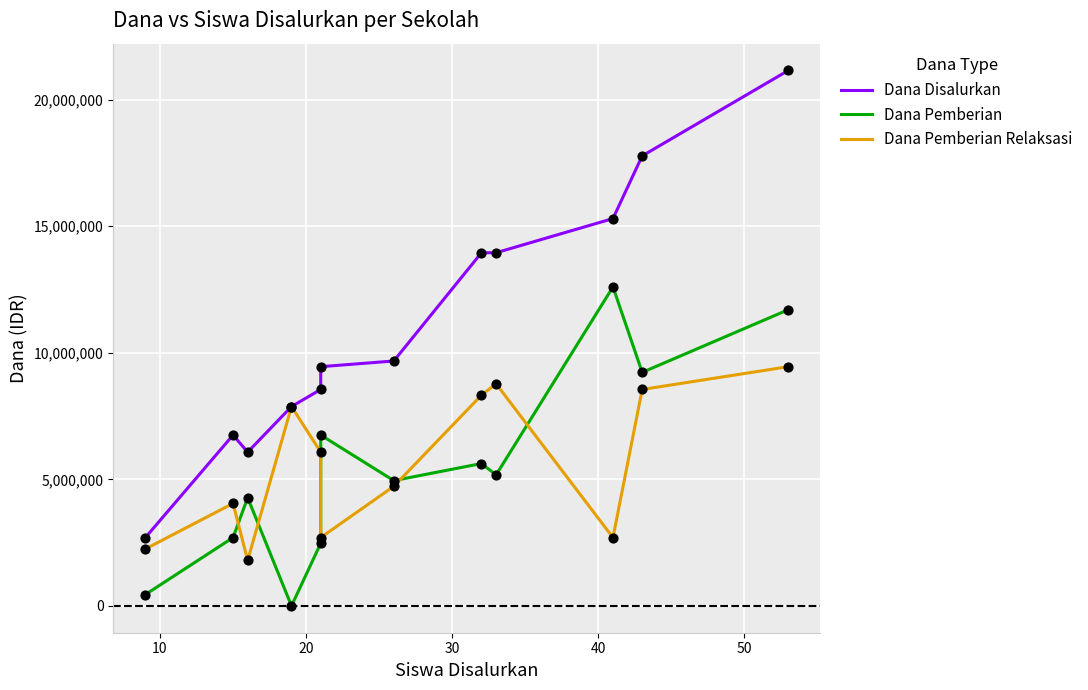

Which series reaches the maximum Y coordinate?

Dana Disalurkan